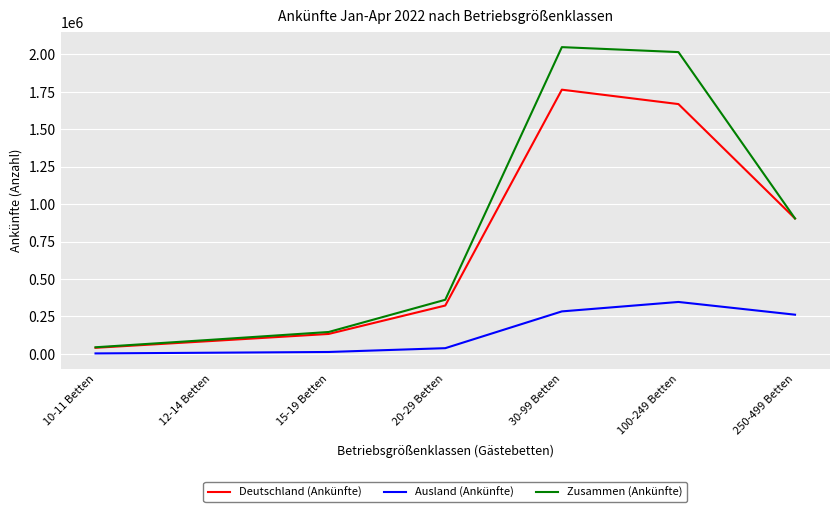

The Zusammen (Ankünfte) series shows 1602319 at 250-499 Betten. True or false?

False